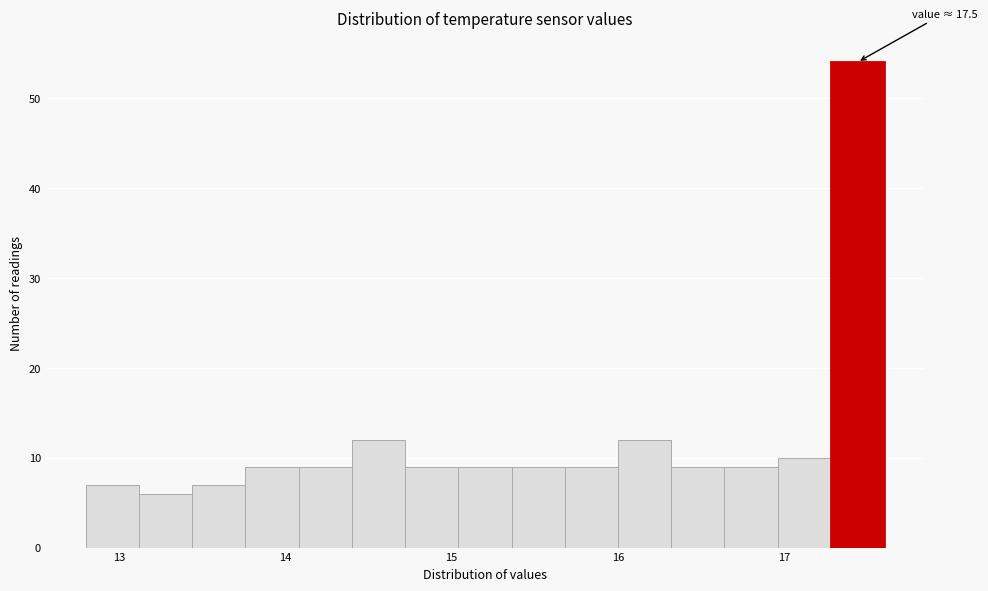

Read against the x-axis, roughly where is the centre of the tallest bar?

17.4